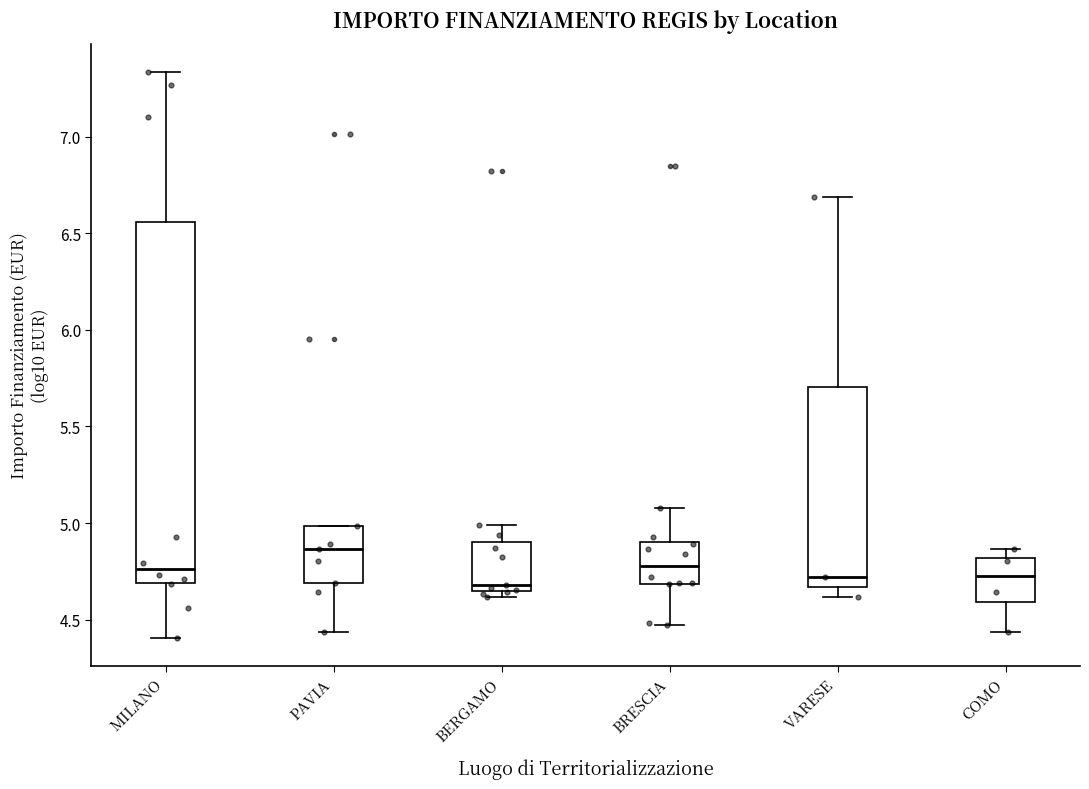

Which box has the highest median line?

PAVIA